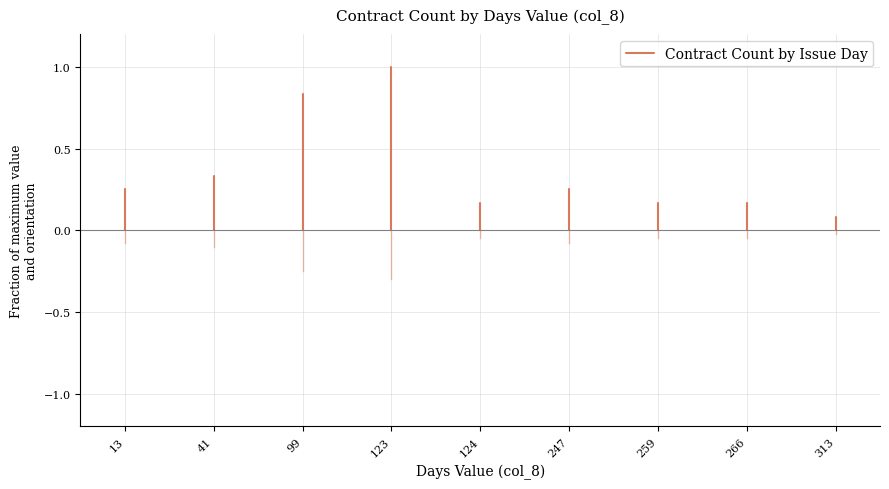

True or false: the data shows 0.4 at 41.

False